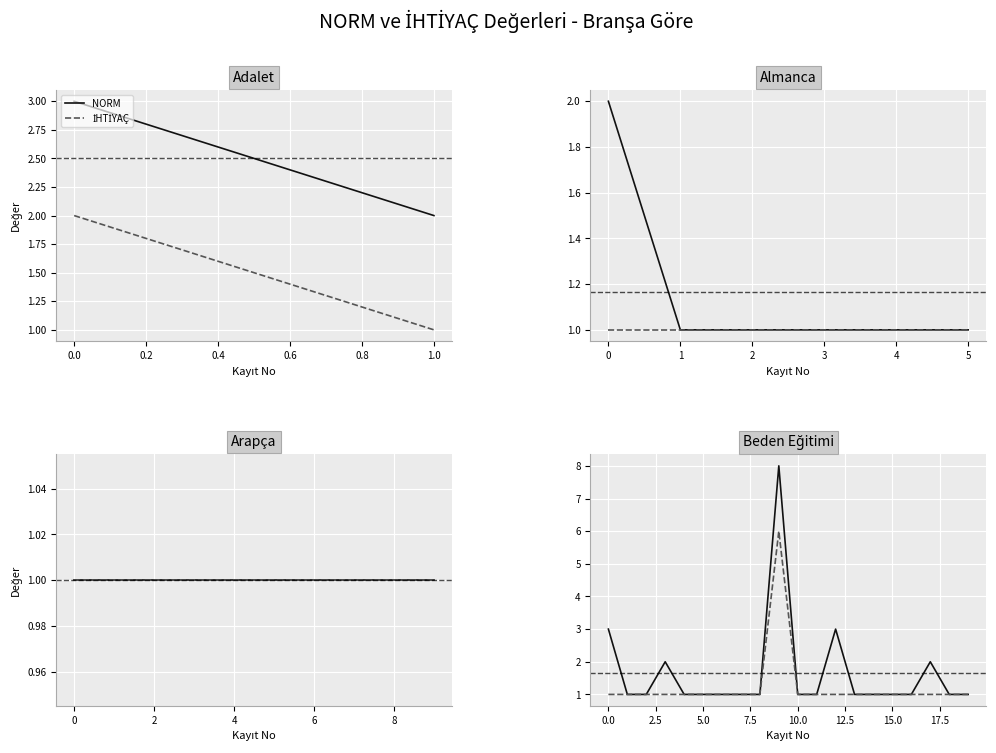

How many lines are shown in the chart?

2